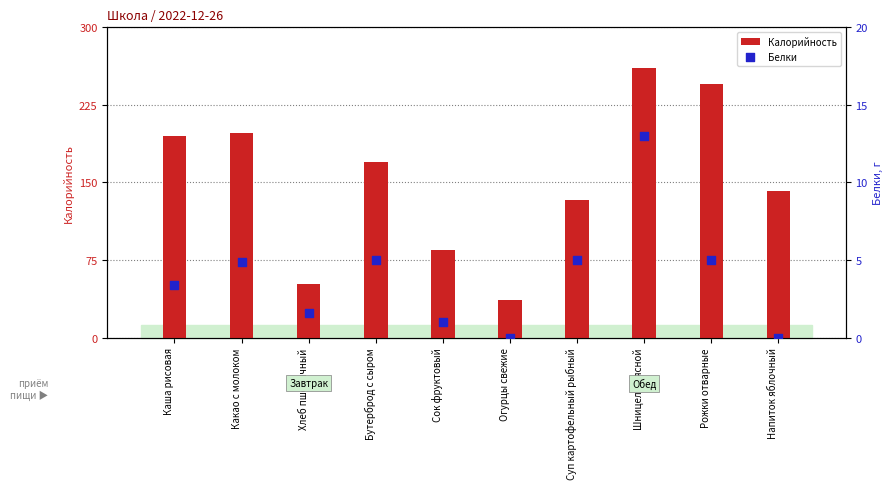

Which series contains the highest Y value?

Калорийность